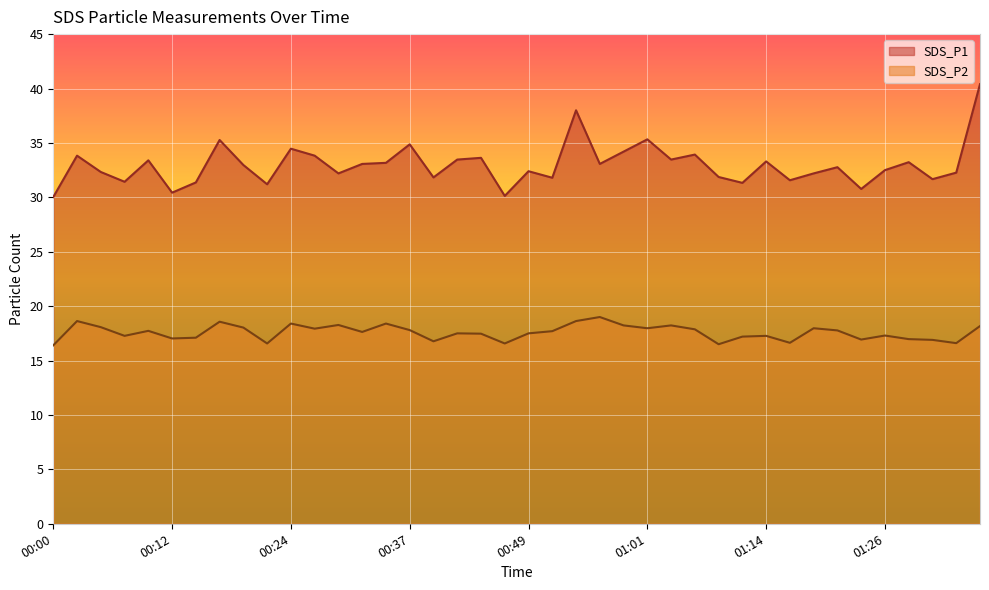

True or false: SDS_P2 and SDS_P1 cross at least once.

False